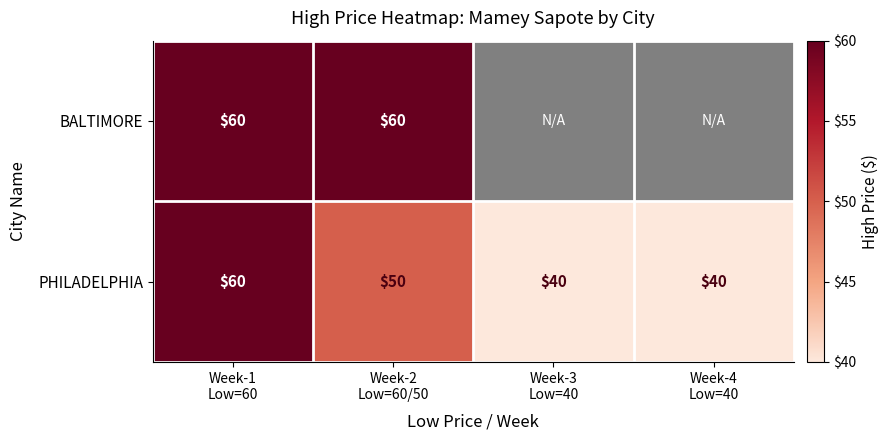

What is the difference between the maximum and minimum values in the PHILADELPHIA series?

20